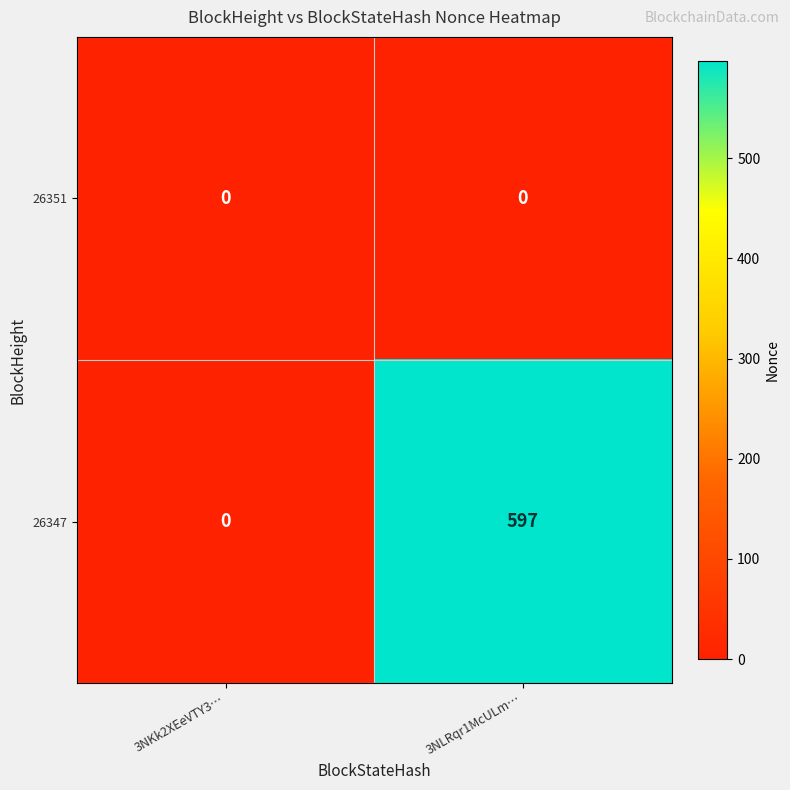

Which series has the widest spread of values?

26347